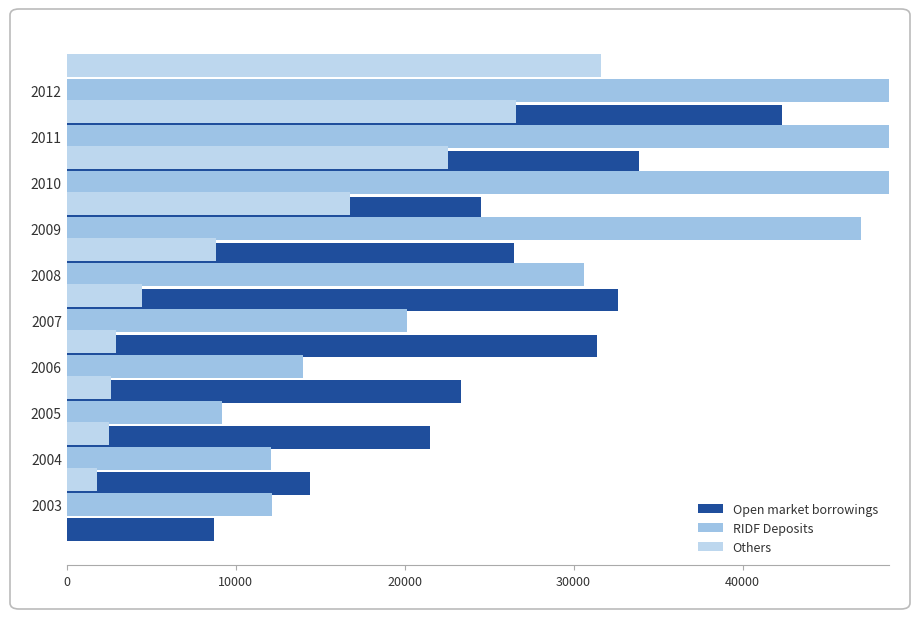

At which category is the sum across all series the highest?

9